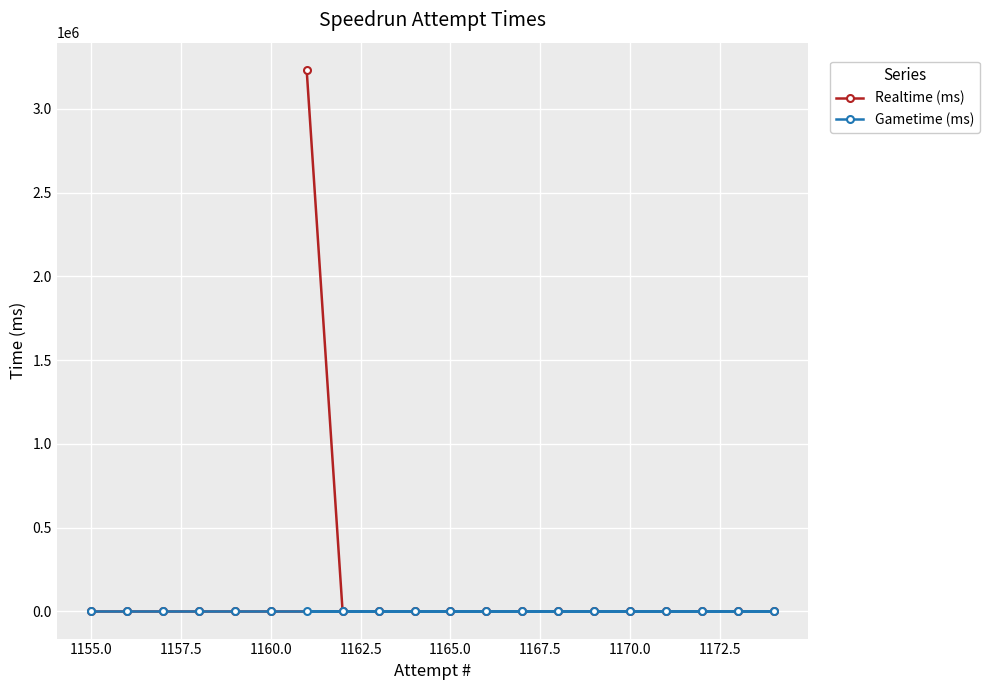

Which series has the largest total across all categories?

Realtime (ms)